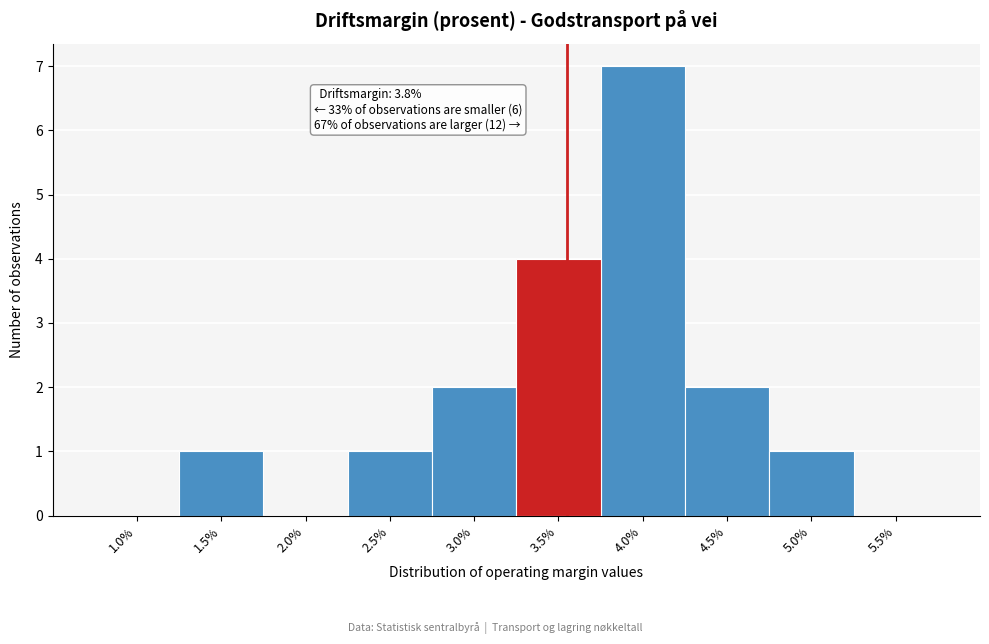

Reading left to right, list all the values displayed in this chart.

1.0%=0	1.5%=1	2.0%=0	2.5%=1	3.0%=2	3.5%=4	4.0%=7	4.5%=2	5.0%=1	5.5%=0